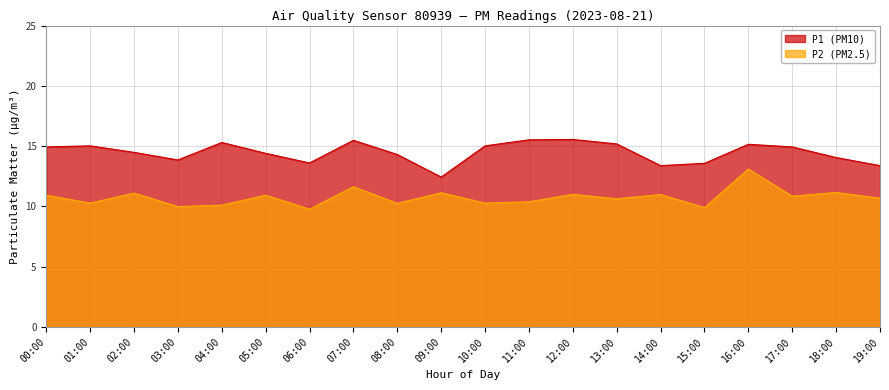

True or false: P1 has a value of 14.3 at 08:00.

True